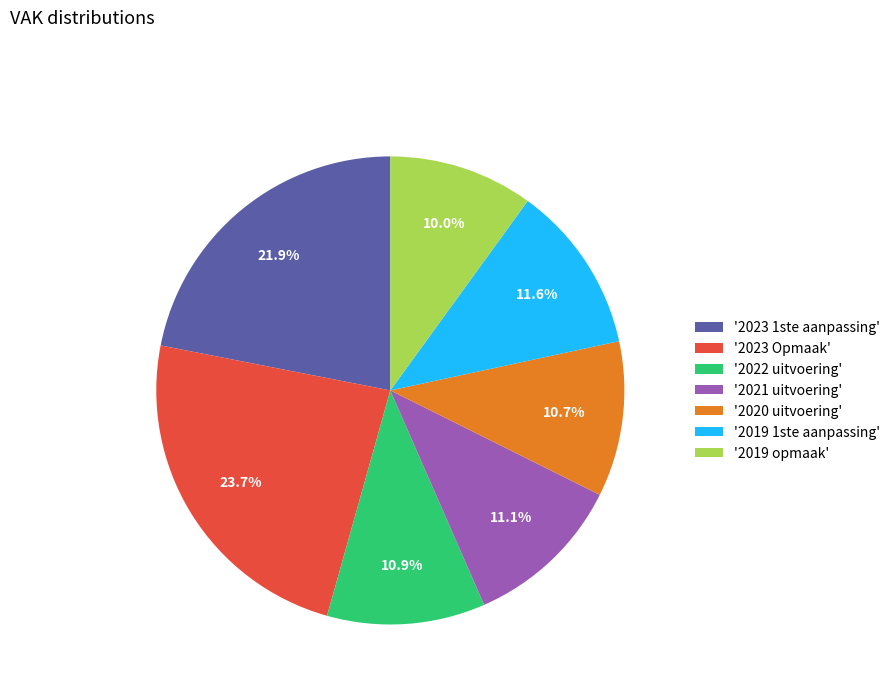

Approximately how many times larger is the value at '2020 uitvoering' compared to '2021 uitvoering'?

1.0